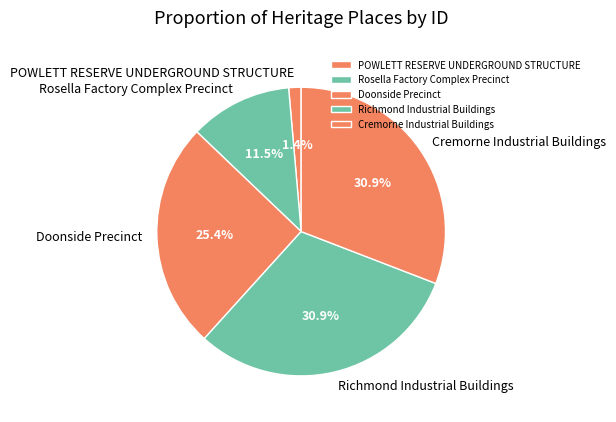

To the nearest percent, what is the average slice percentage?

20%